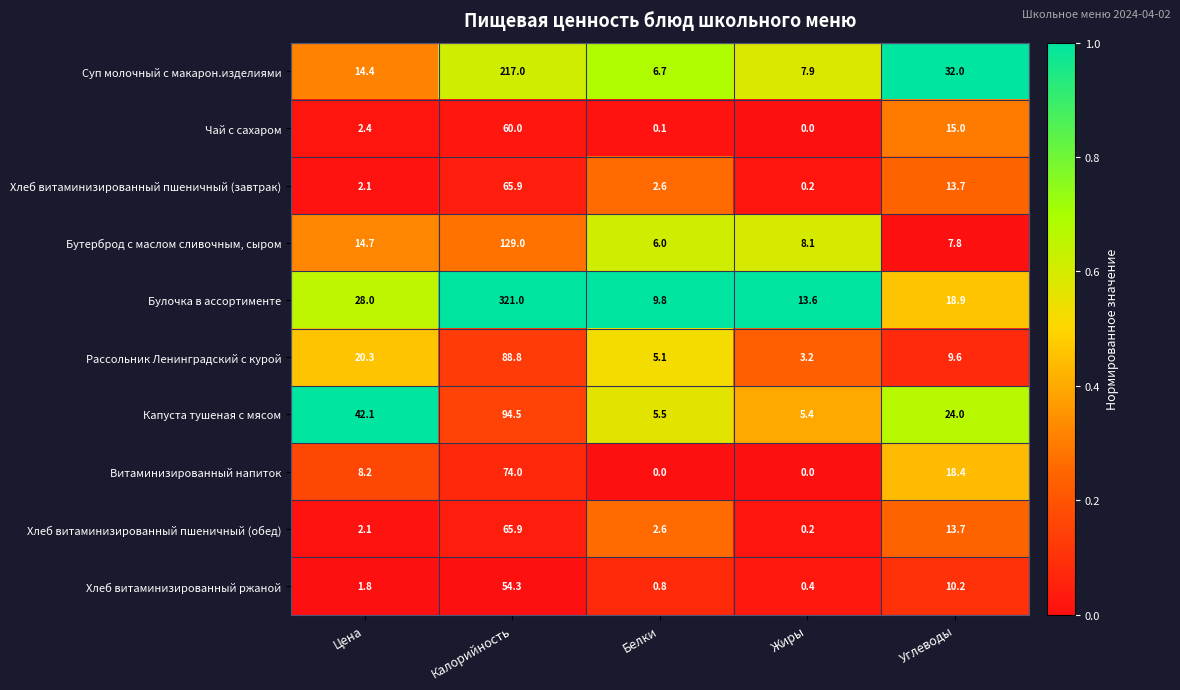

True or false: Чай с сахаром has a value of 20.1 at Углеводы.

False